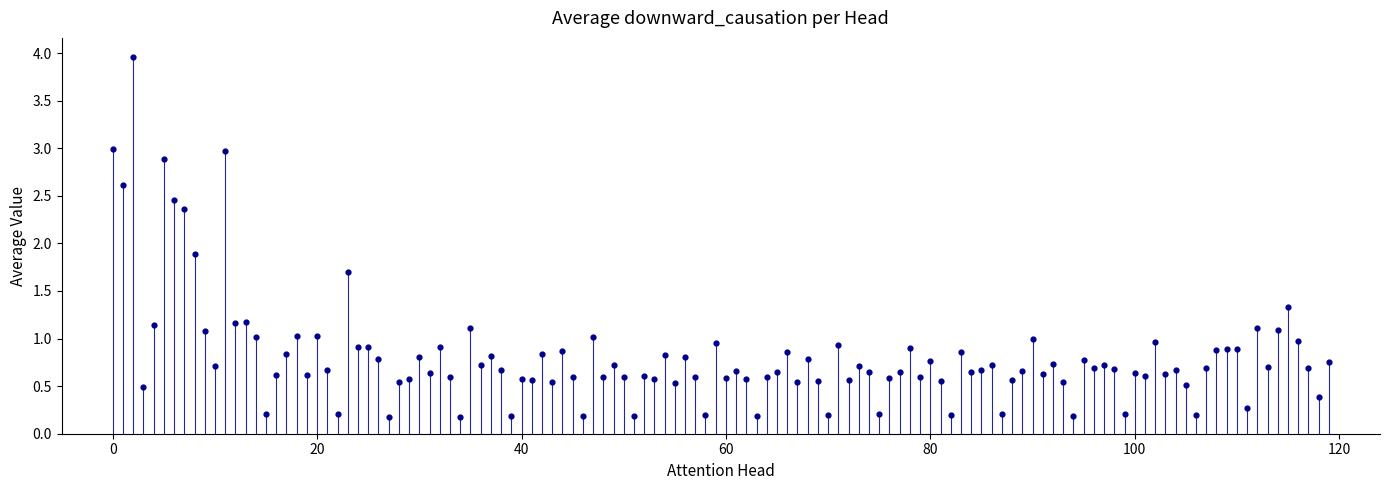

What Y value in the scatter plot is closest to 2?

1.9